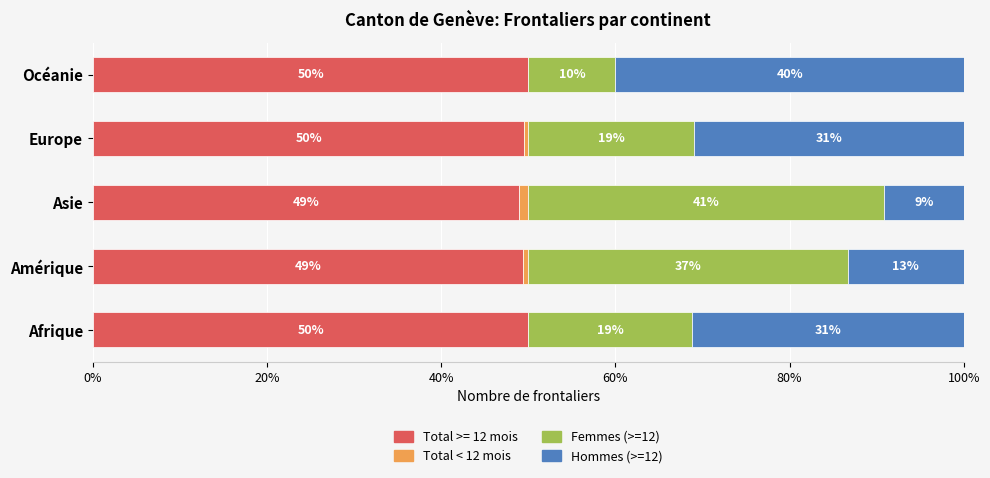

What is the sum of the Total >= 12 mois values at Afrique and Océanie?

100.0